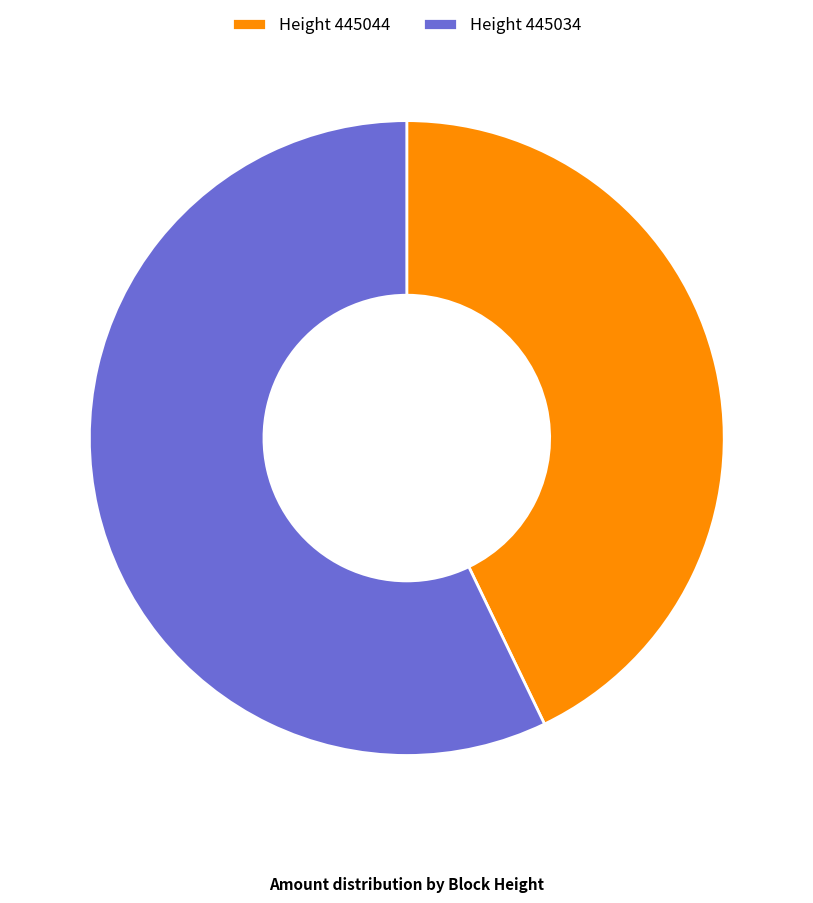

Which has a higher value, Height 445034 or Height 445044?

Height 445034